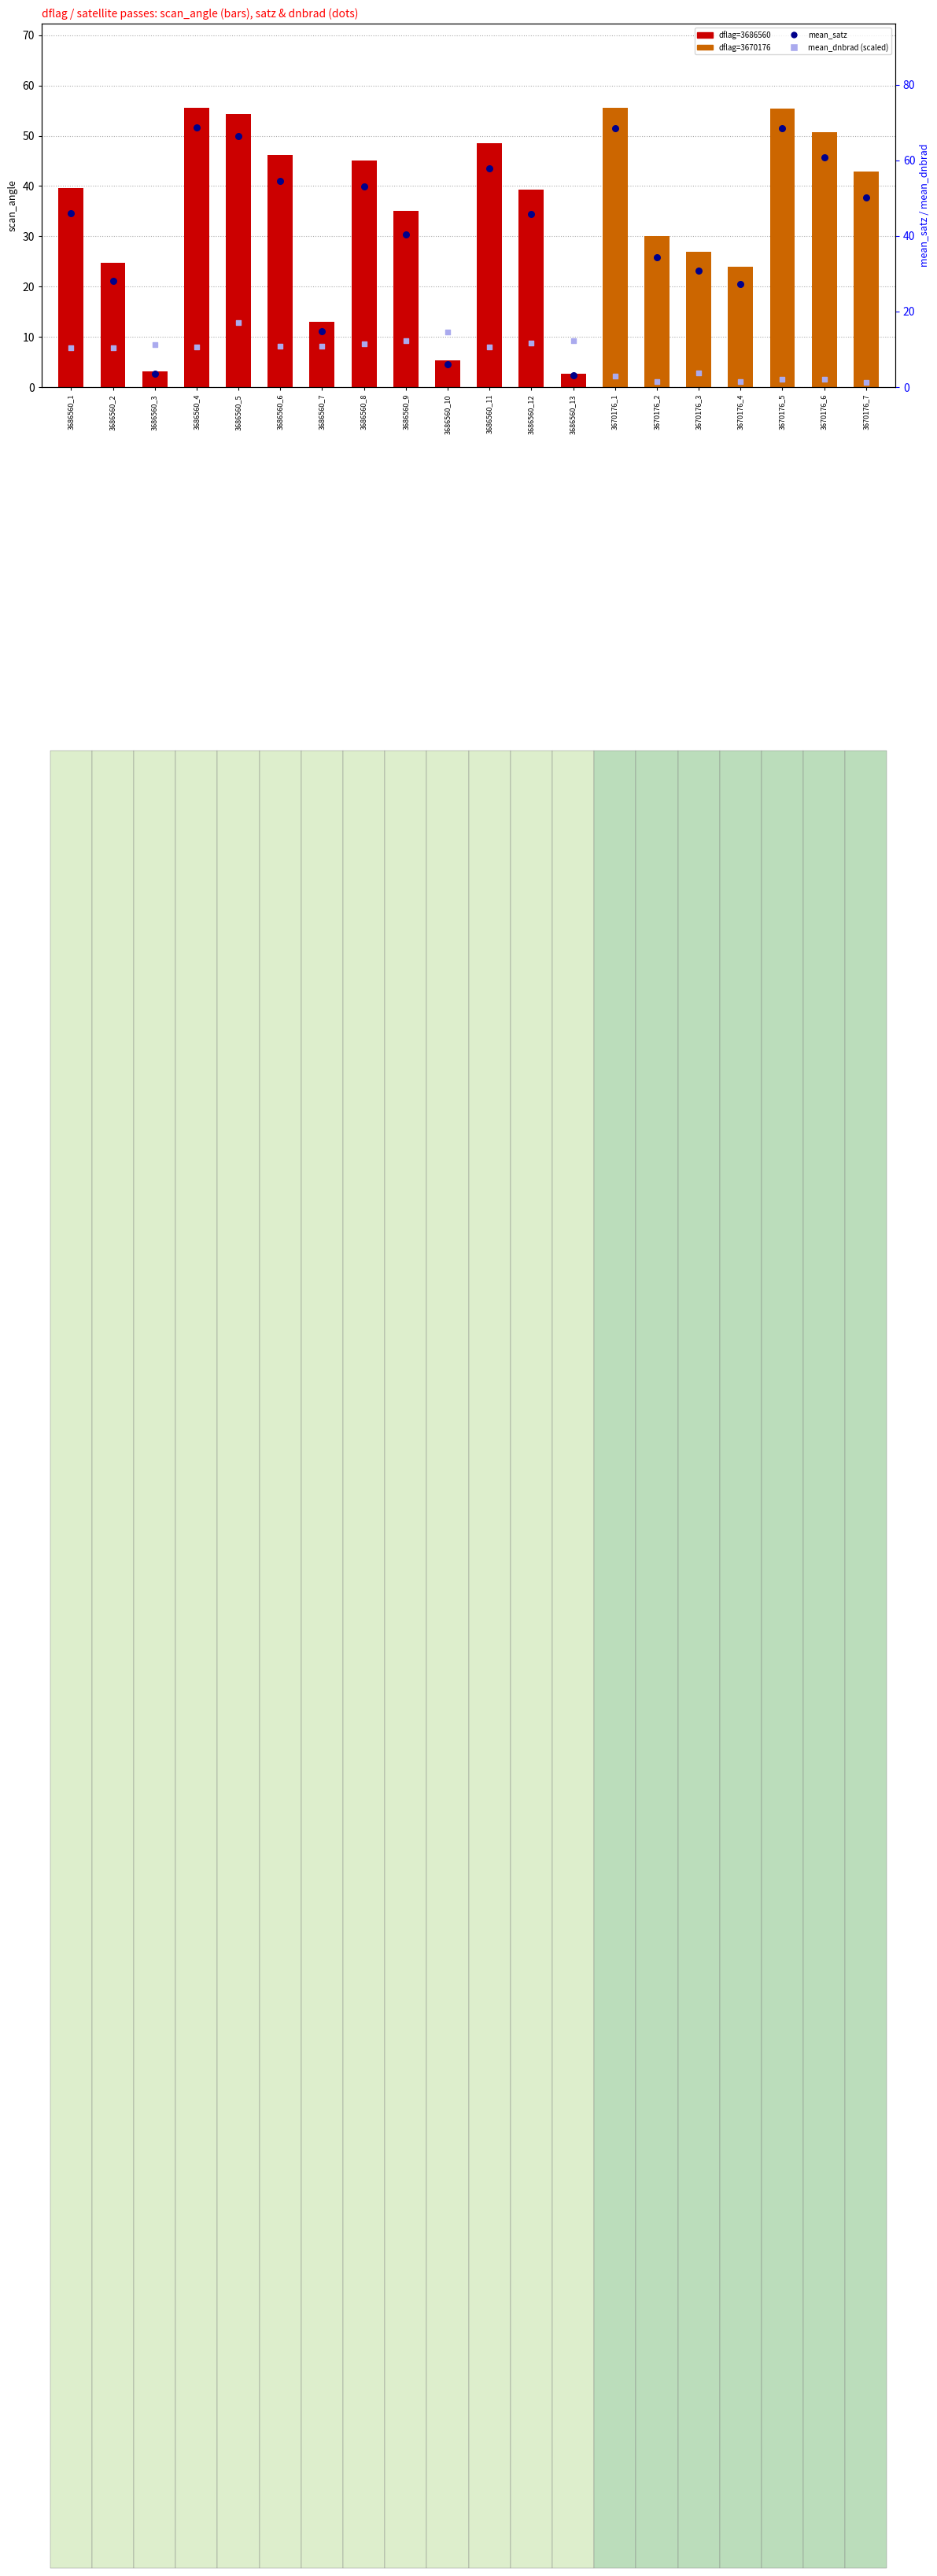

Which series reaches the minimum Y coordinate?

mean_dnbrad (scaled)